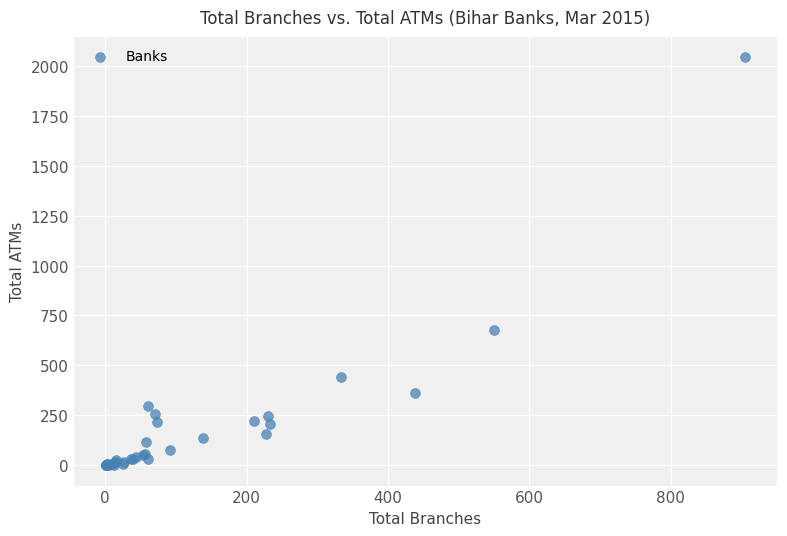

What Y value in the scatter plot is closest to 1021?

675